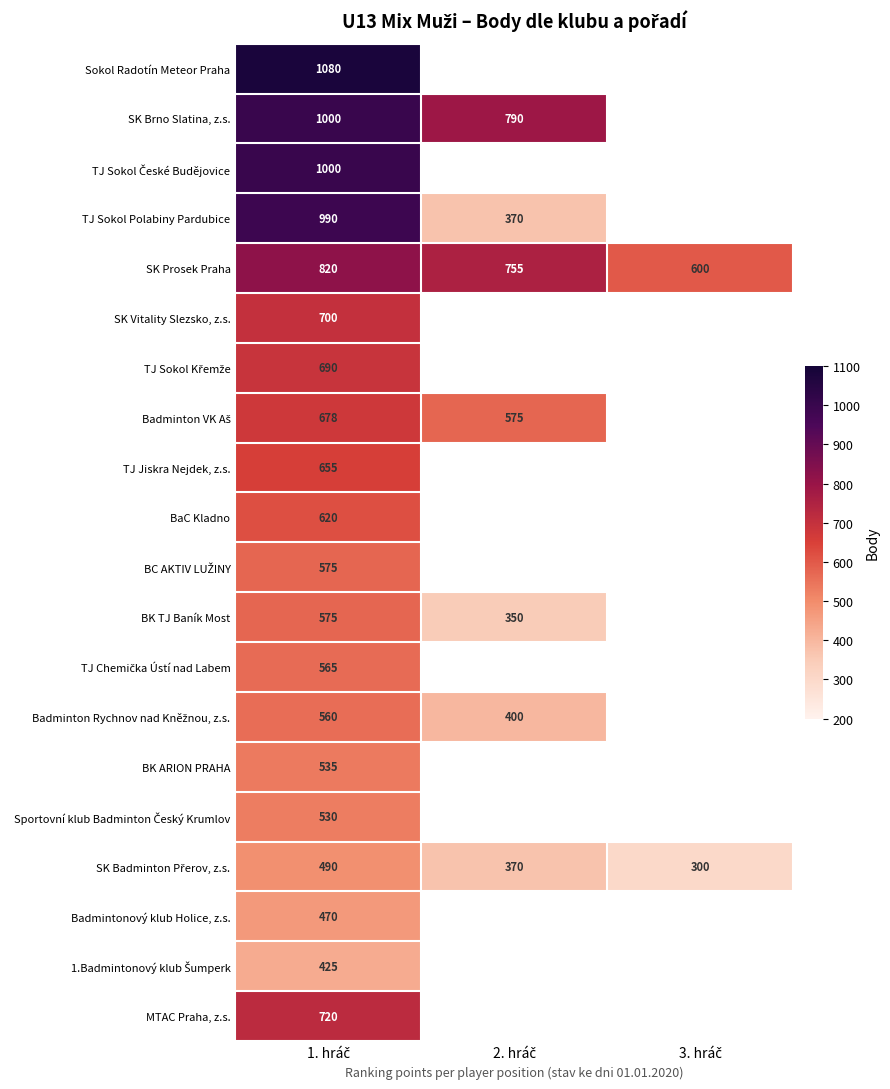

How many values in MTAC Praha, z.s. are above zero?

1